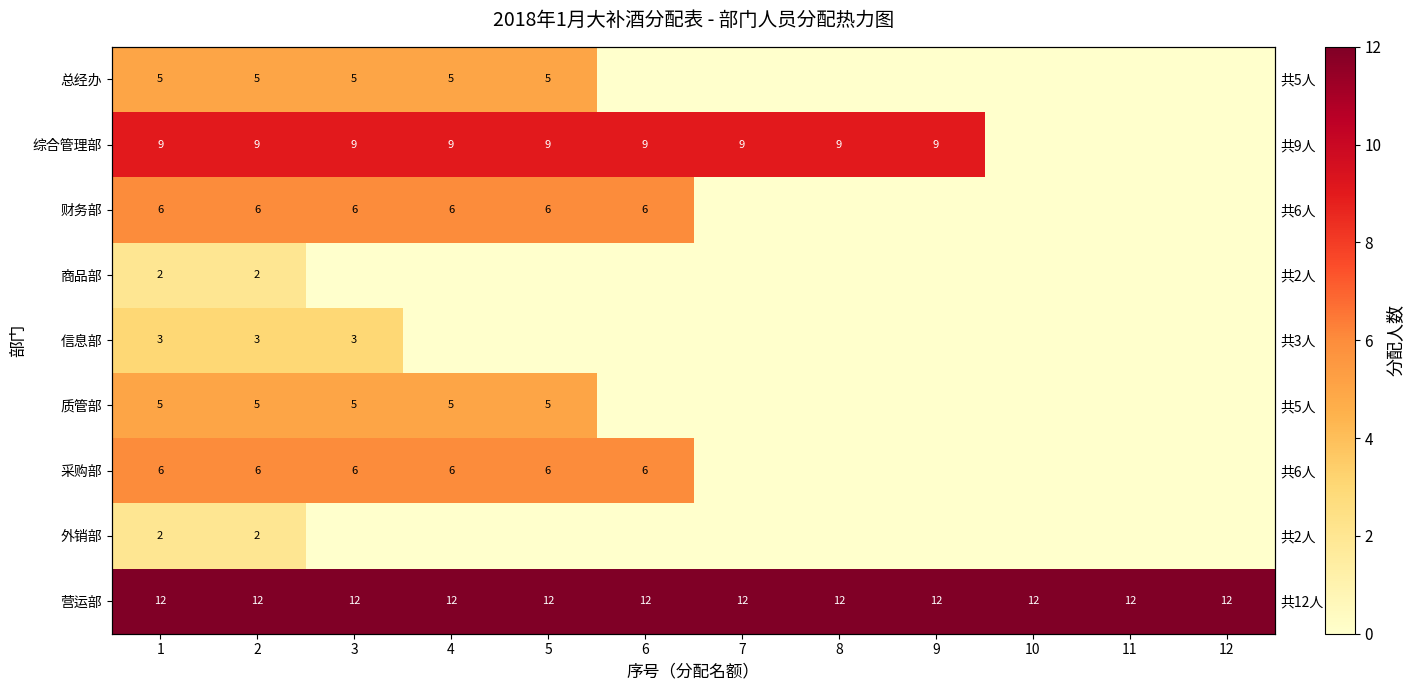

Between 8 and 2, which is larger?

2